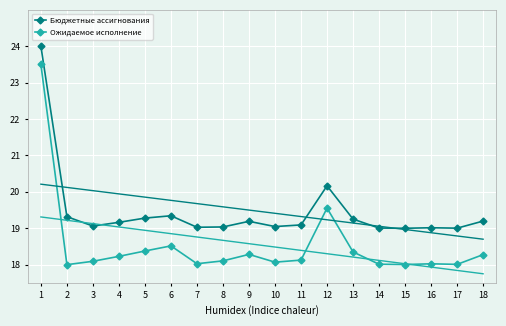

Where is the first local minimum for Бюджетные ассигнования?

3